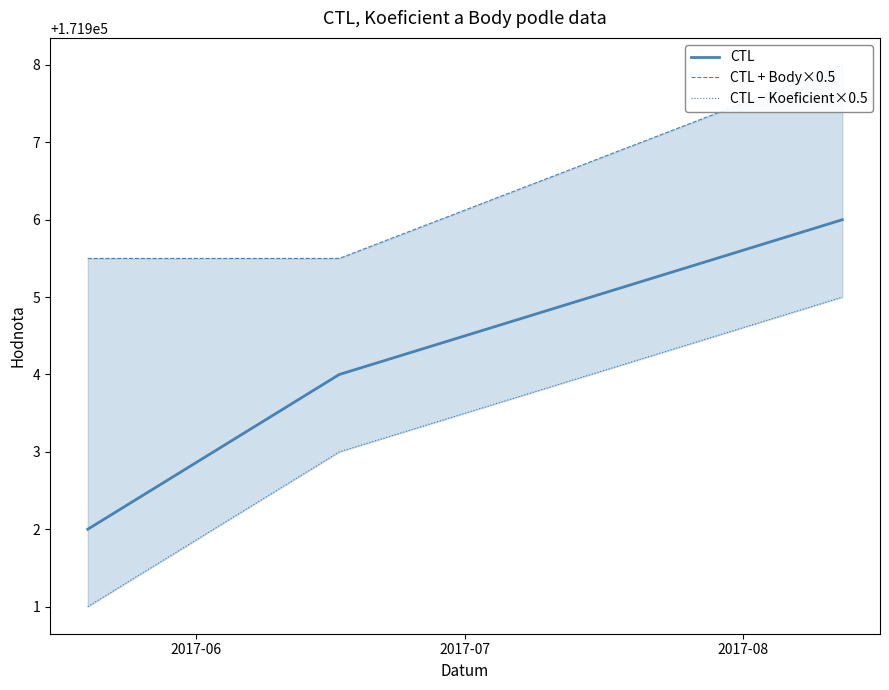

What is the difference between the maximum and minimum values in the CTL − Koeficient×0.5 series?

4.0